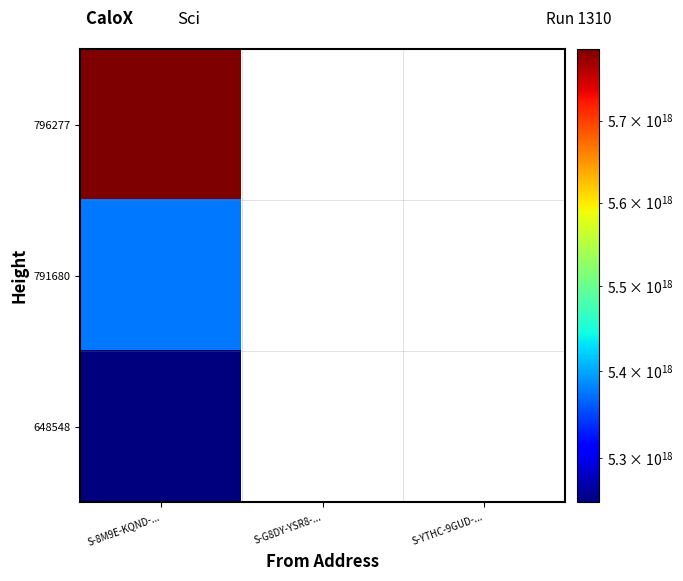

Which label corresponds to the smallest value in the chart?

S-8M9E-KQND-...